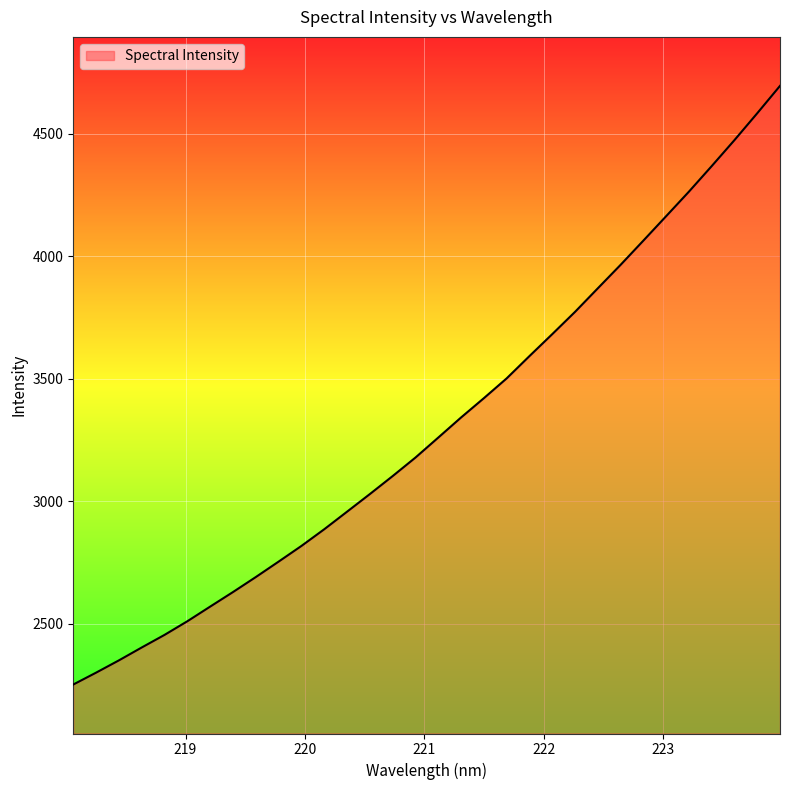

What is the greatest value displayed?

4695.5